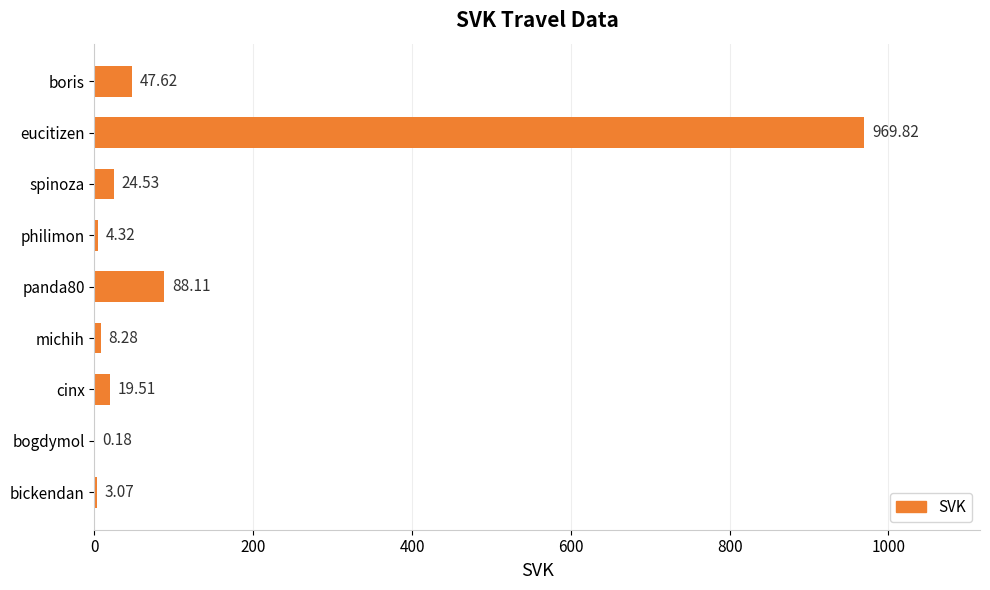

What is the change in value from philimon to eucitizen?

+965.5